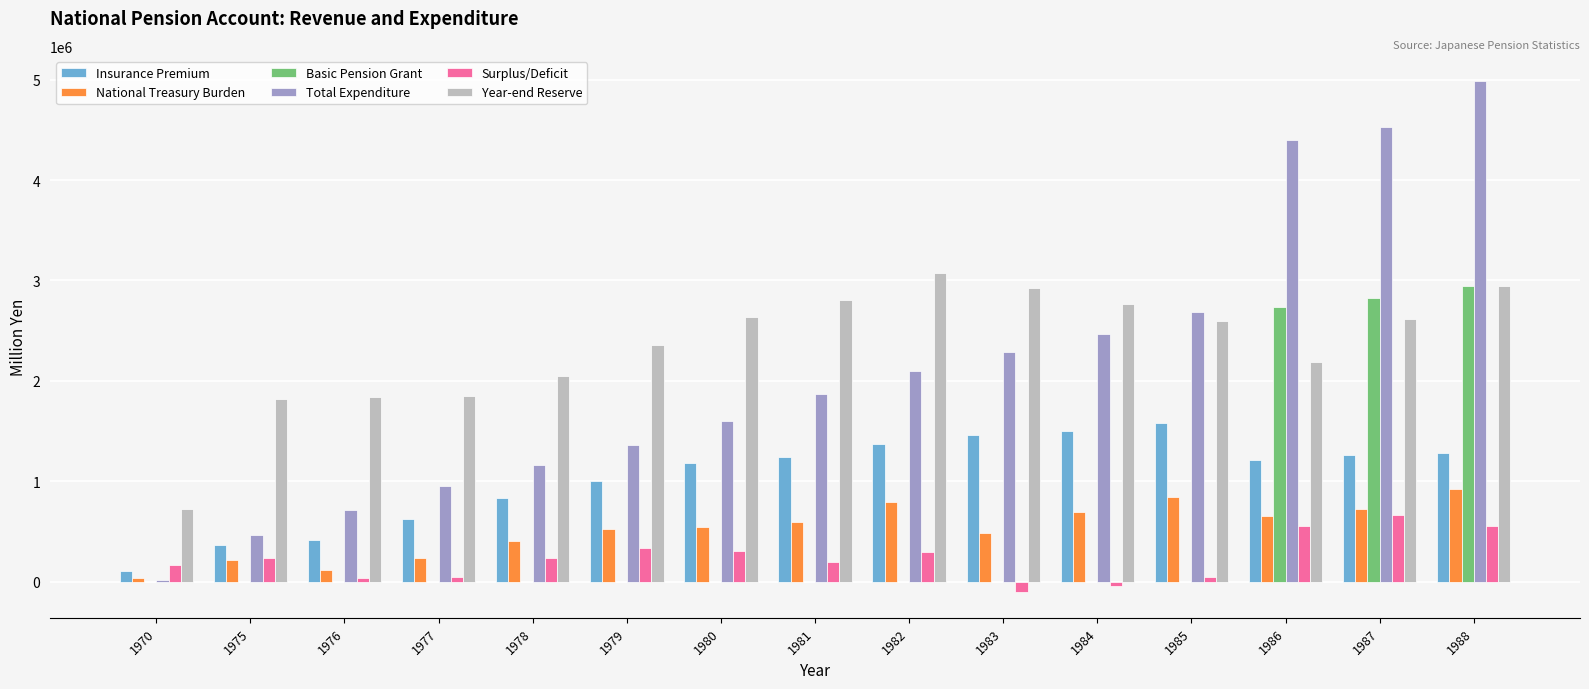

What is the sum of all National Treasury Burden values?

7803346